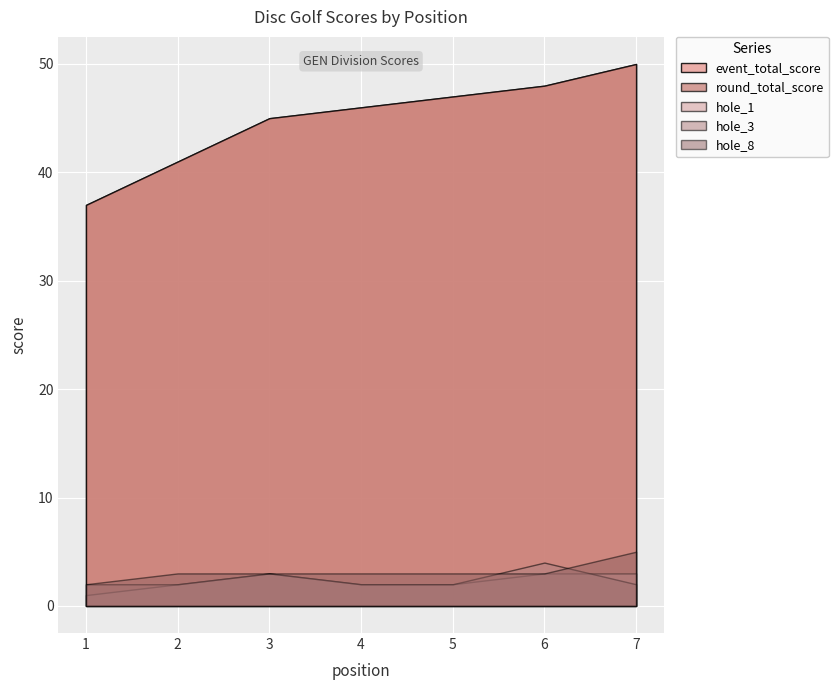

Reading left to right, transcribe all the data shown in this chart.

event_total_score: 1=37	2=41	3=45	4=46	5=47	6=48	7=50
round_total_score: 1=37	2=41	3=45	4=46	5=47	6=48	7=50
hole_1: 1=1	2=2	3=3	4=2	5=2	6=3	7=3
hole_3: 1=2	2=2	3=3	4=2	5=2	6=4	7=2
hole_8: 1=2	2=3	3=3	4=3	5=3	6=3	7=5